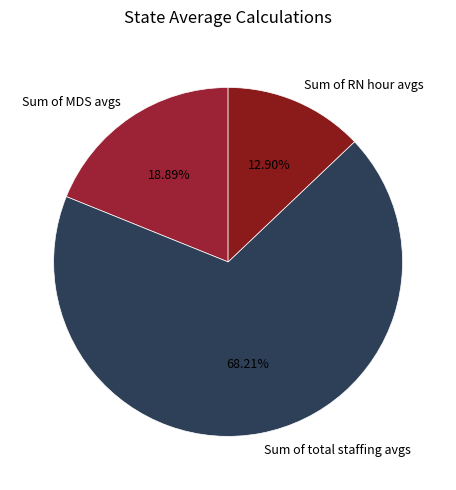

Count the number of slices in the pie.

3